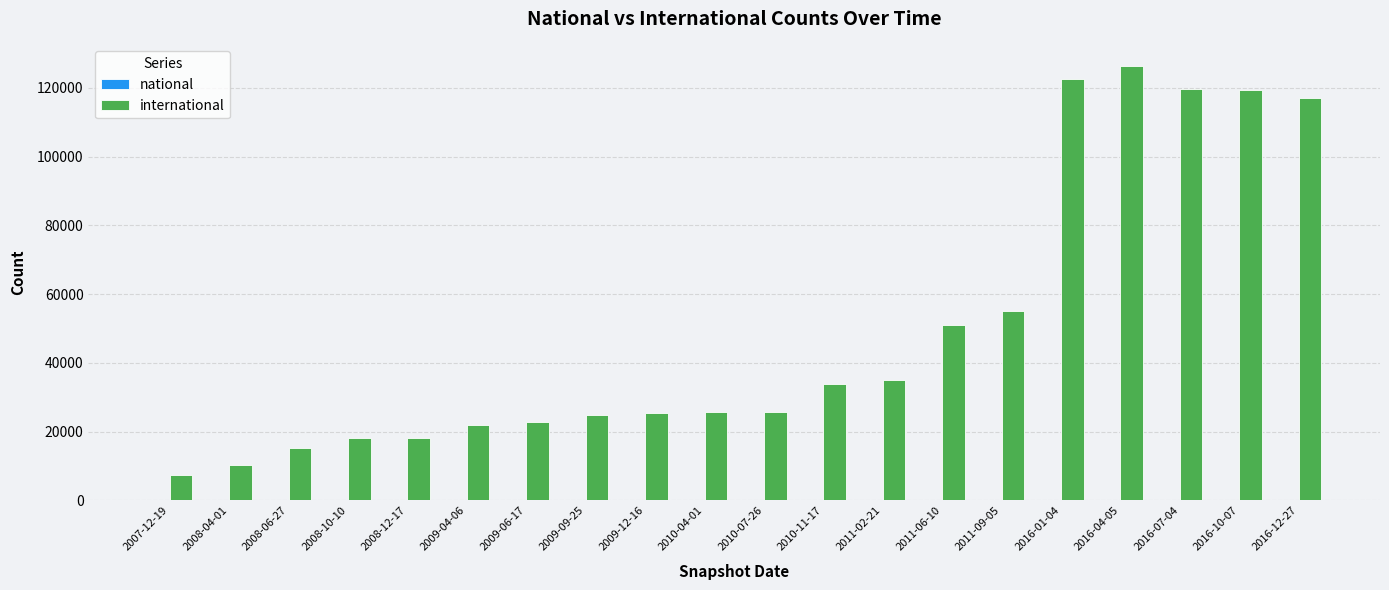

Is it true that the value at 2008-04-01 is 10274?

True